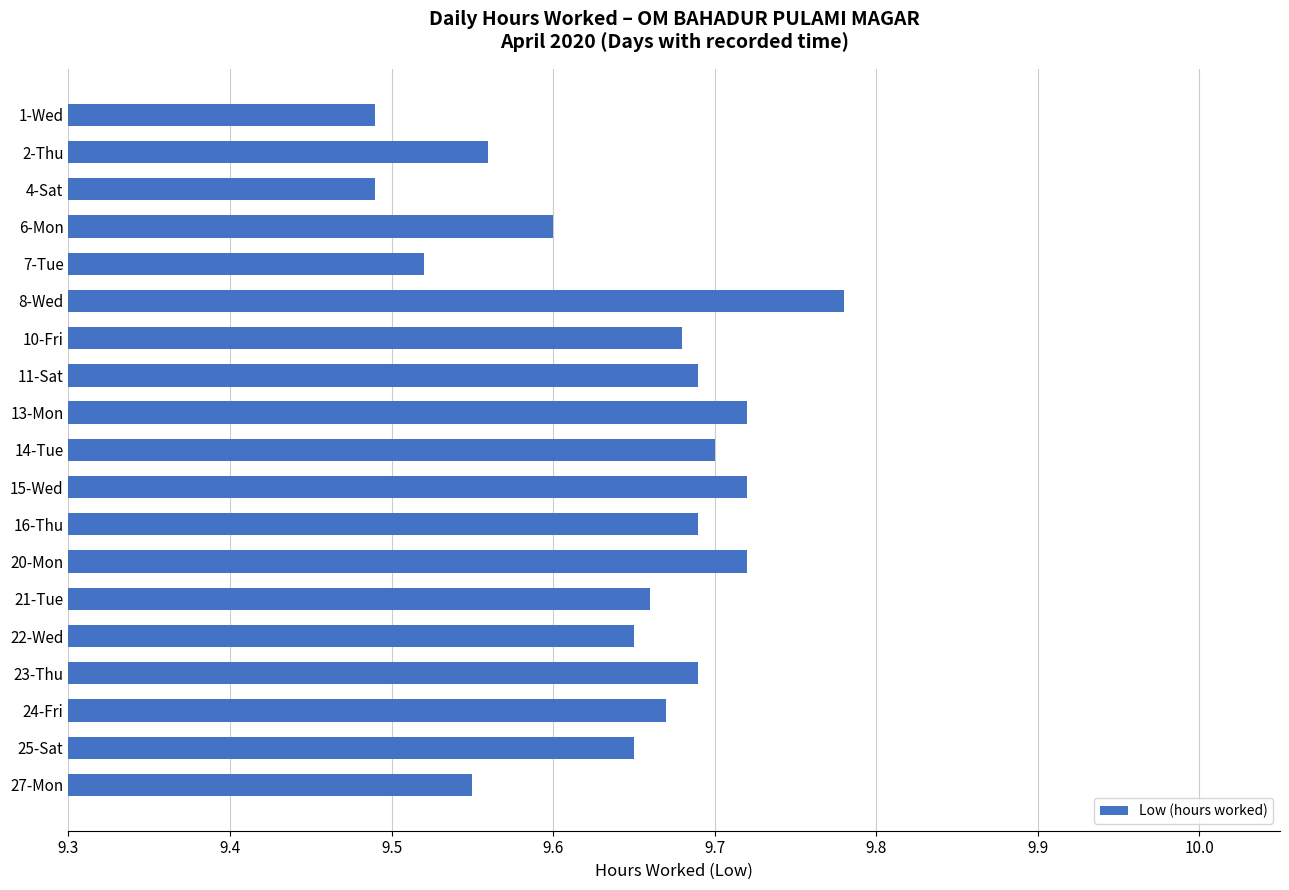

Count the values in the range 9 to 10.

19